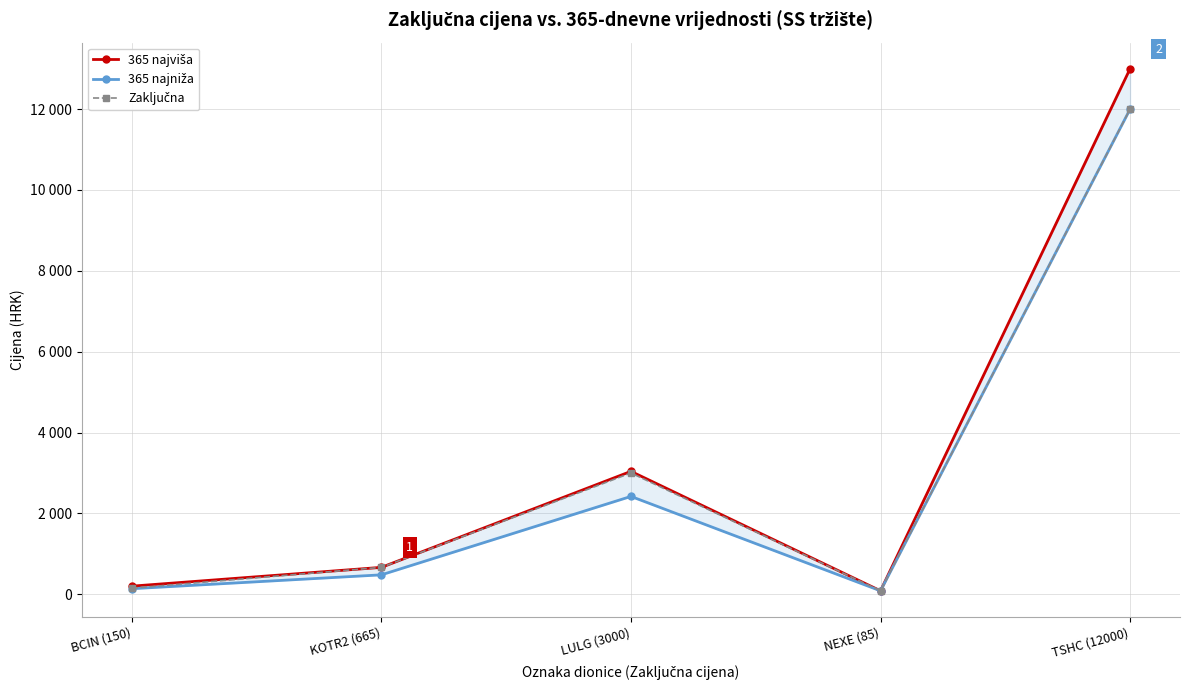

Is it true that 365 najniža equals 206 at BCIN (150)?

False